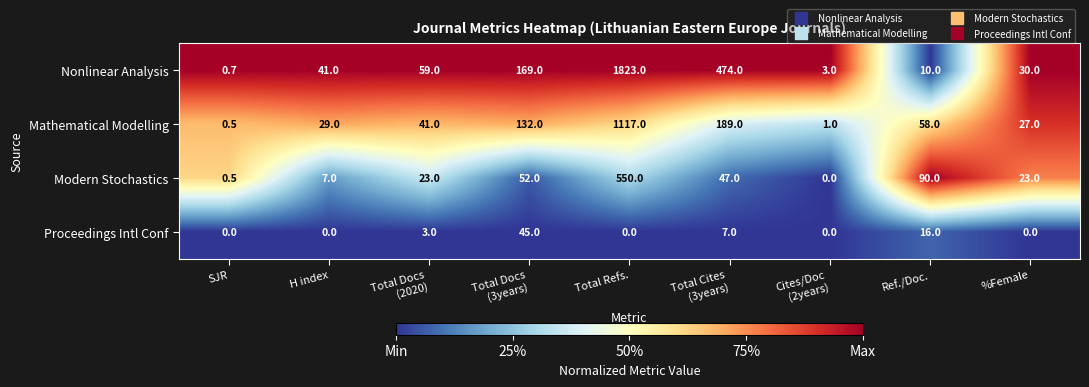

At which label is Proceedings Intl Conf closest to 22?

Ref./Doc.